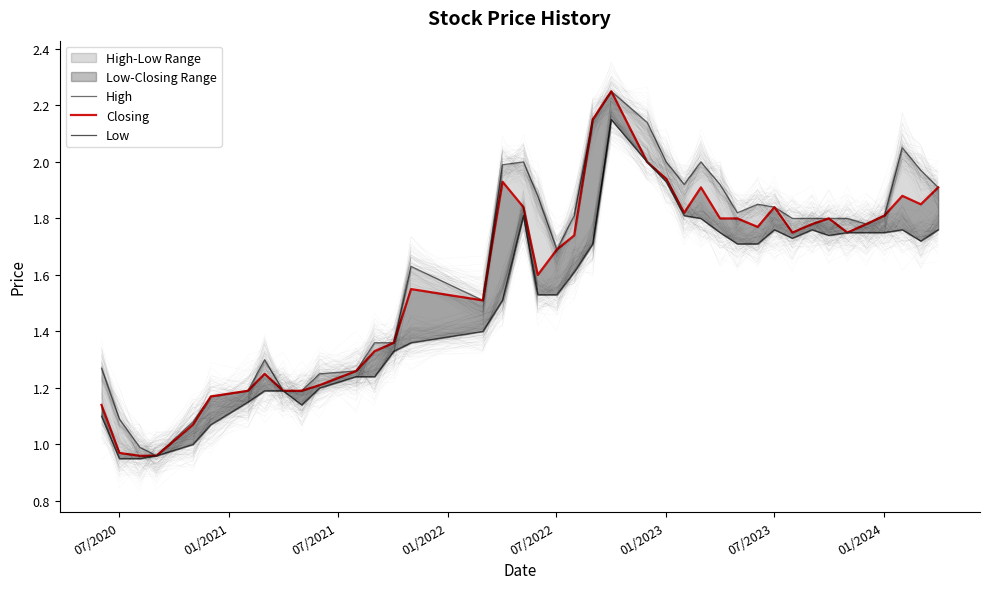

What is the value of the Closing point at the 9th from the left?

1.2